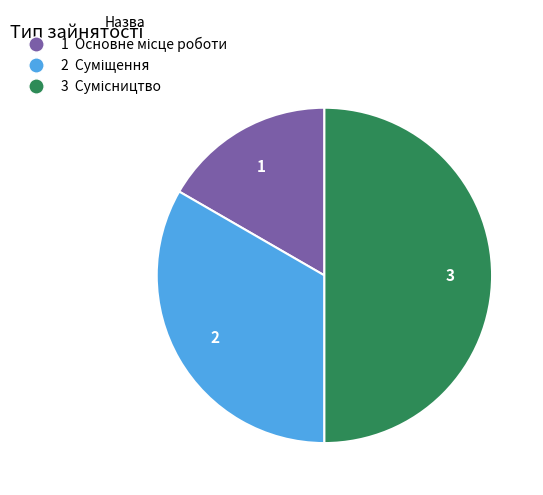

How many segments does this pie chart have?

3